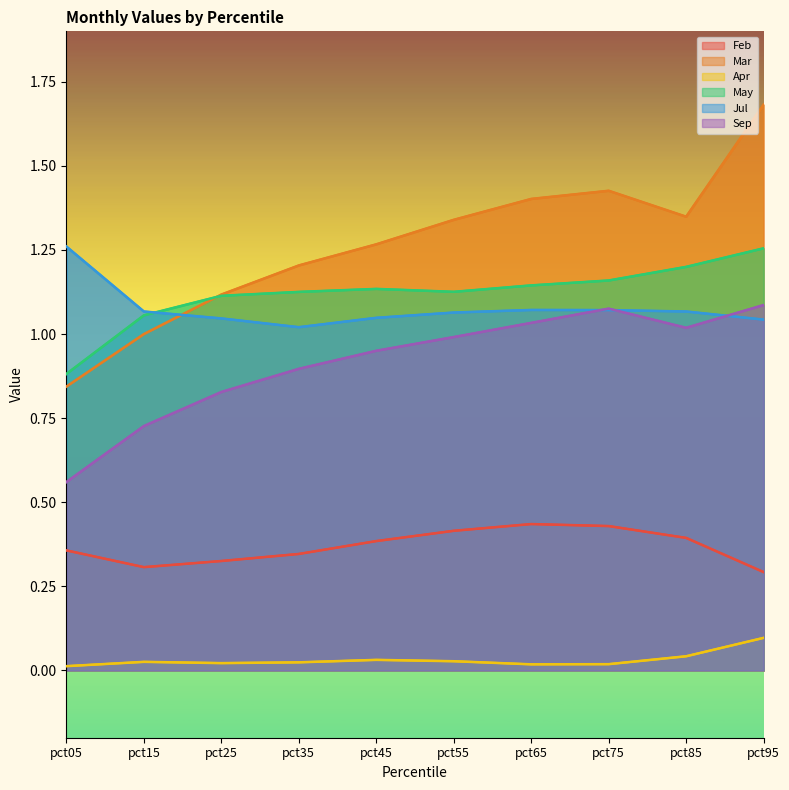

At which category does May reach its first local valley?

pct55